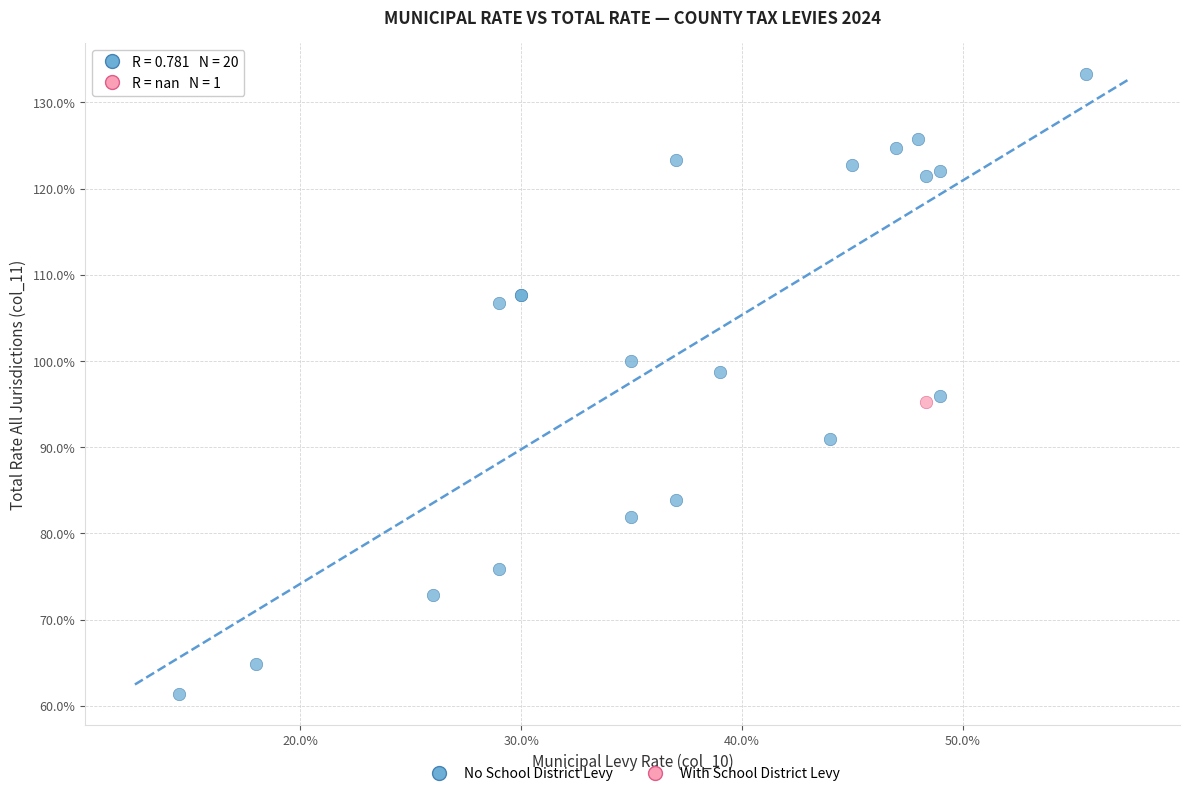

What are all the series names shown in the legend?

No School District Levy, With School District Levy